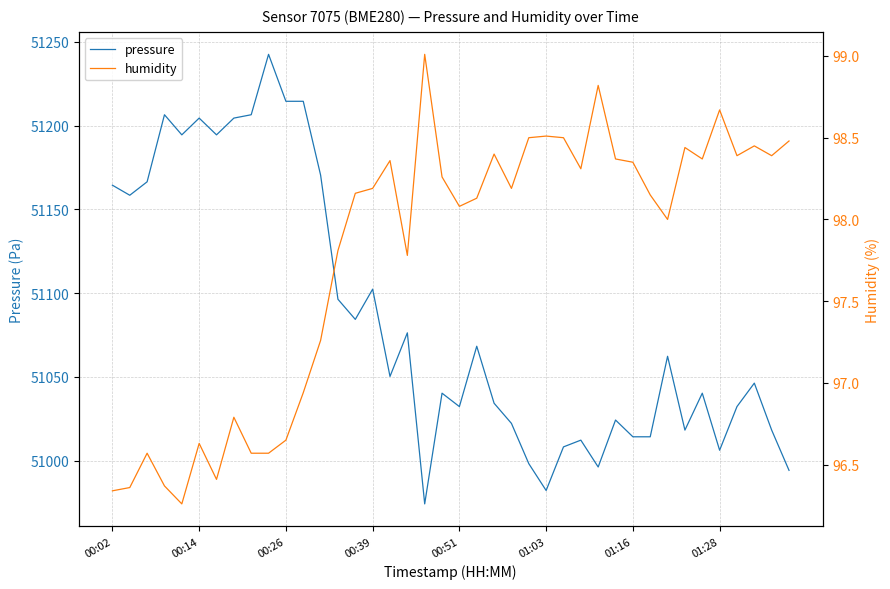

True or false: pressure has a value of 51032.3 at 00:51.

True